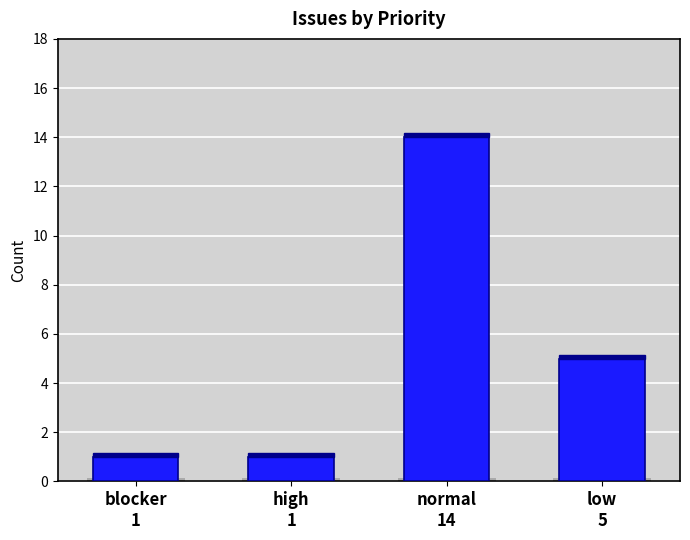

Count the number of values greater than 5.

1